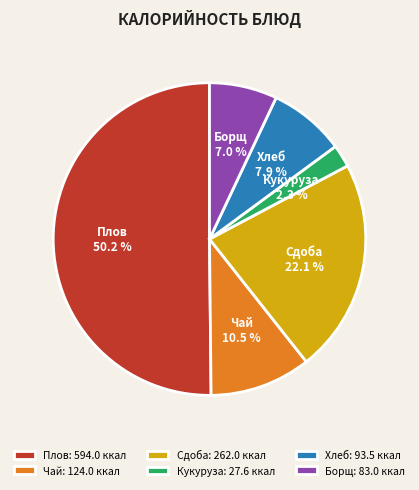

How many segments does this pie chart have?

6